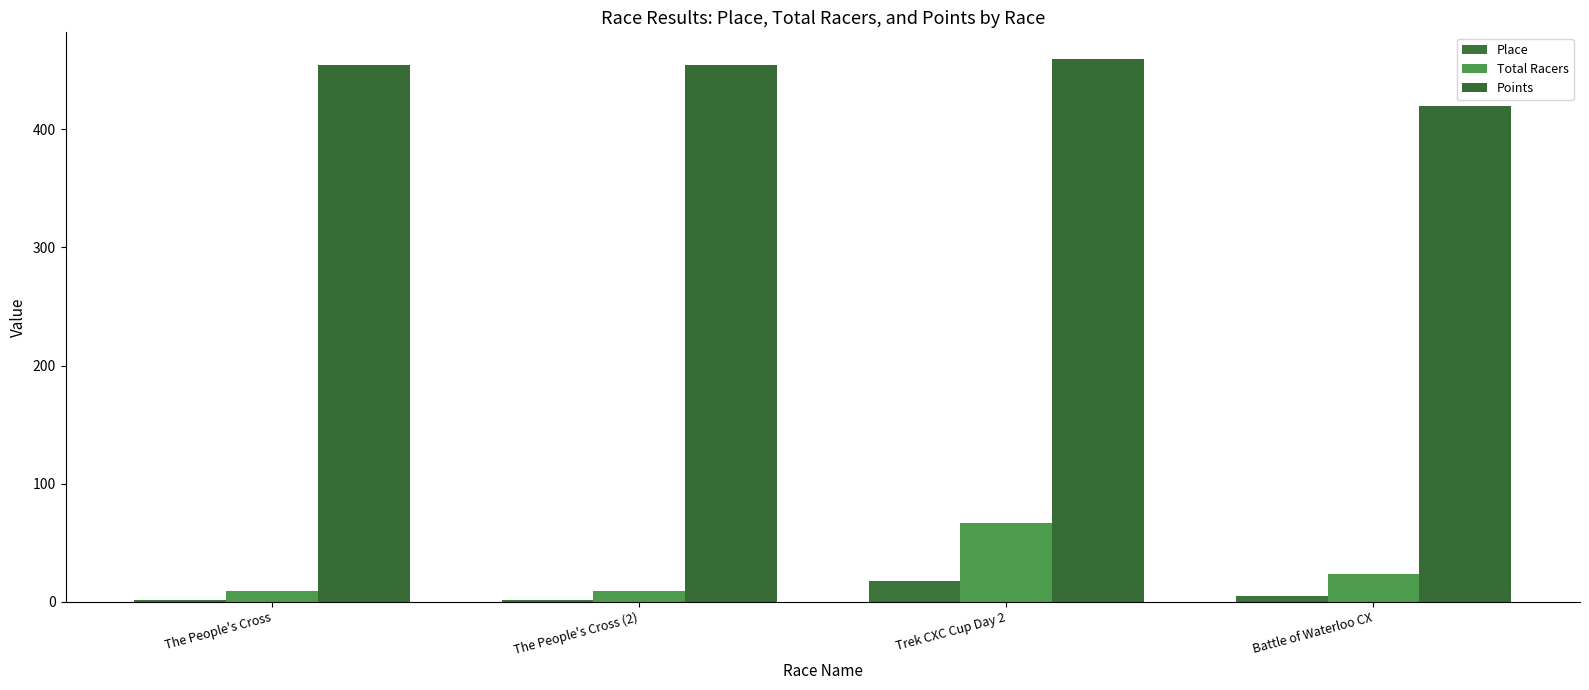

What value does the Place series have at The People's Cross (2)?

2.0